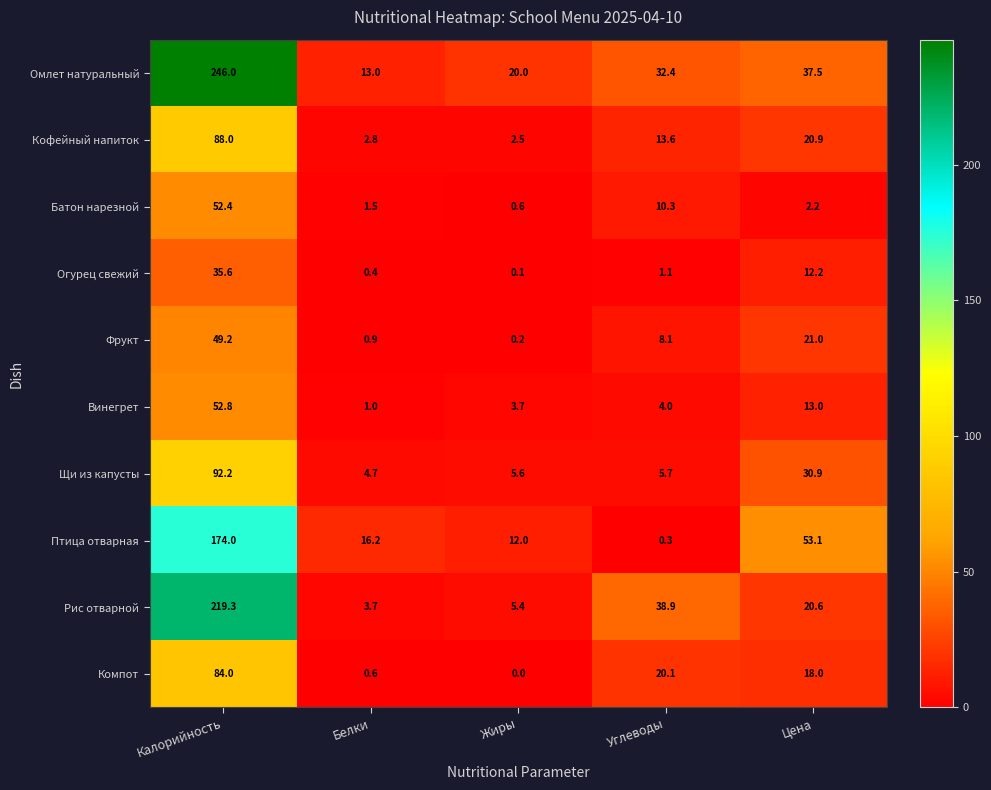

How many distinct data groups are displayed?

10